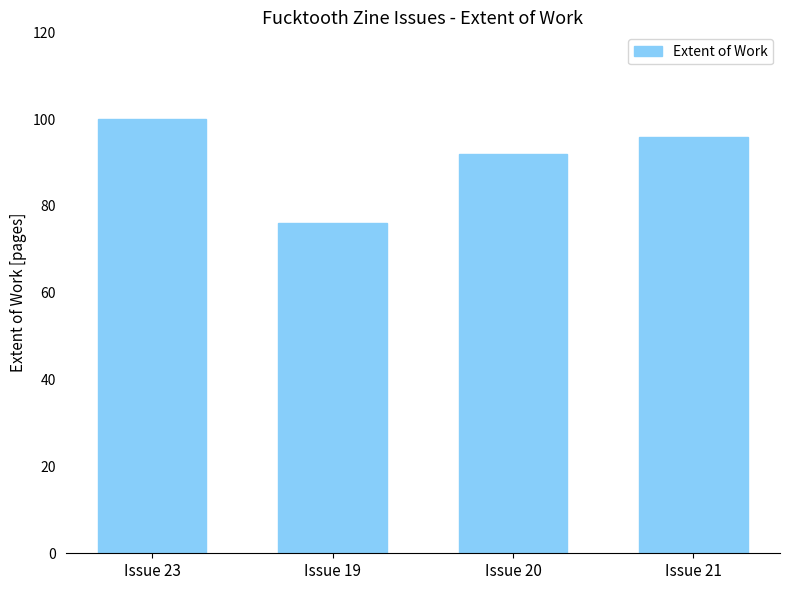

Is it true that the value at Issue 23 is 26?

False